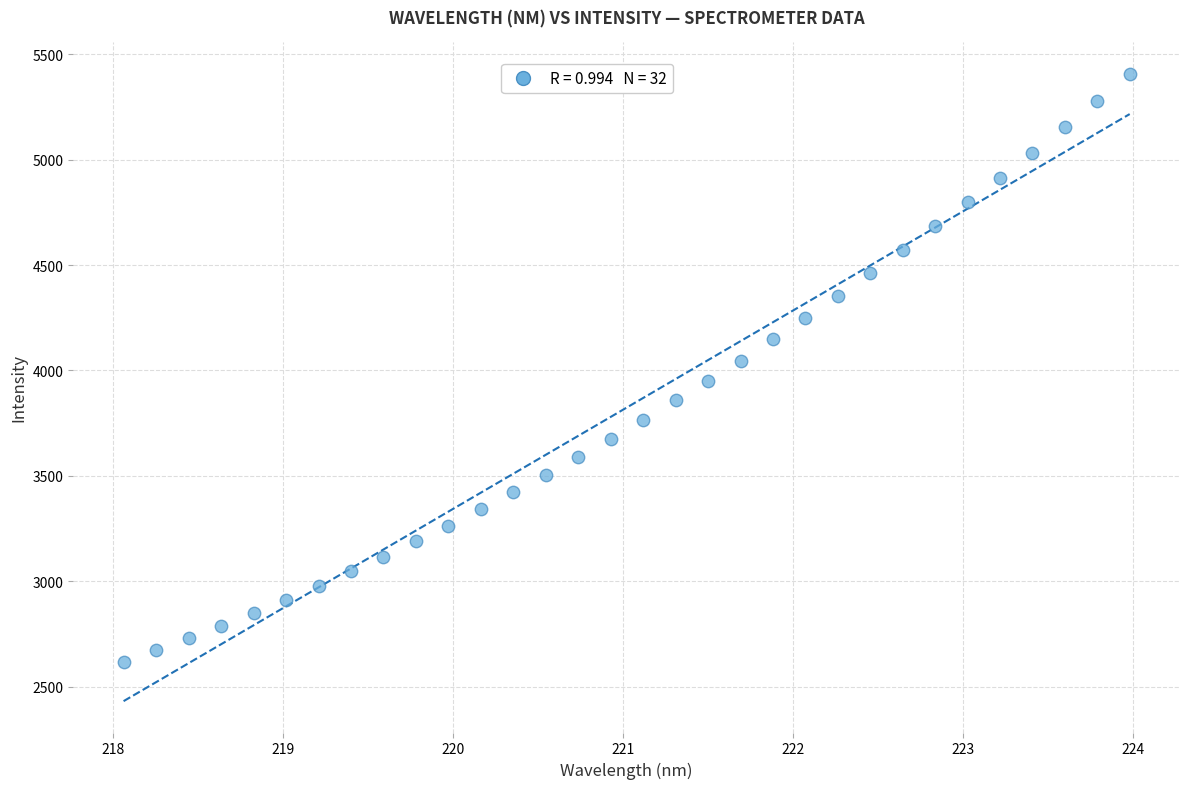

What is the range of X values (max minus min)?

5.9